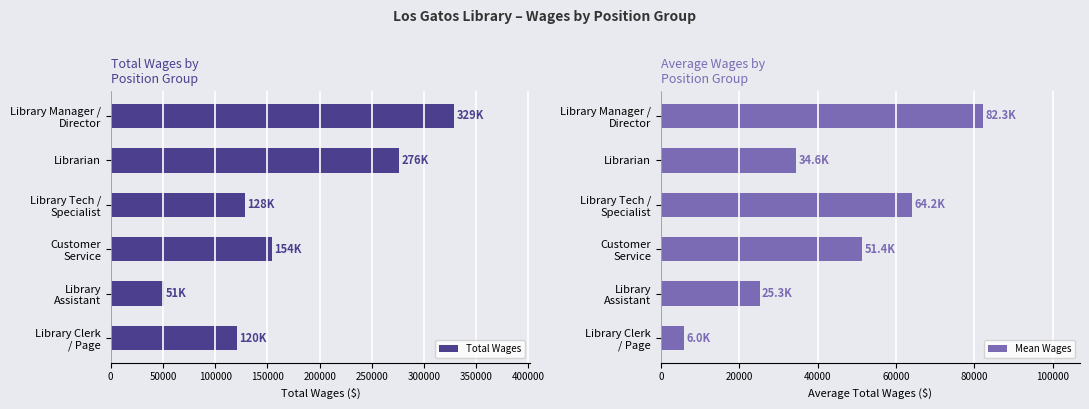

Reading left to right, transcribe all the data shown in this chart.

Total Wages: 329007.0	276484.0	128324.0	154286.0	50617.0	120496.0
Mean Wages: 82251.8	34560.5	64162.0	51428.7	25308.5	6024.8